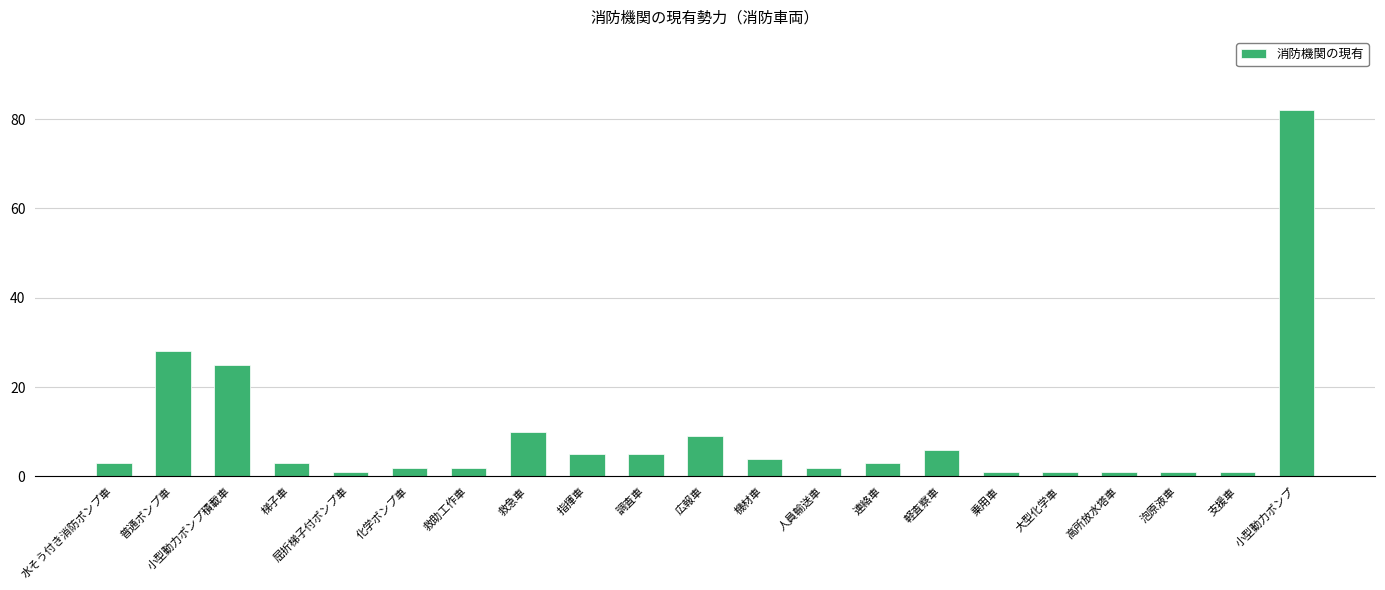

Read the value at 普通ポンプ車.

28